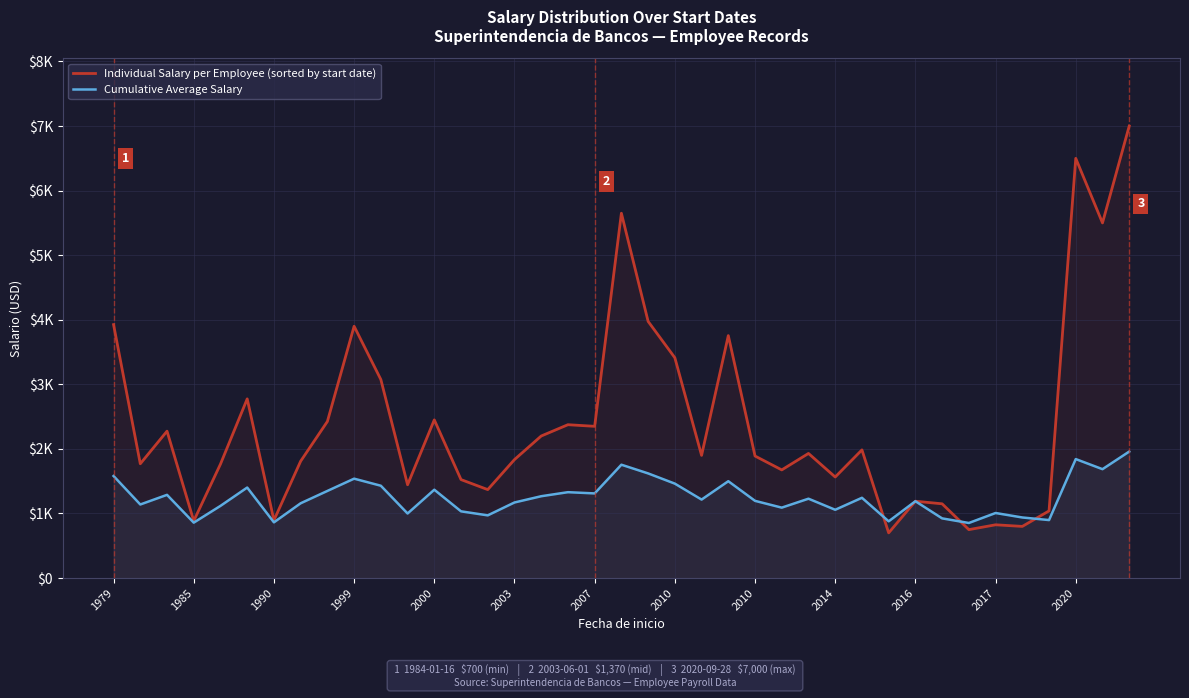

What is the difference between the maximum and second lowest values in the Individual Salary per Employee (sorted by start date) series?

6250.0